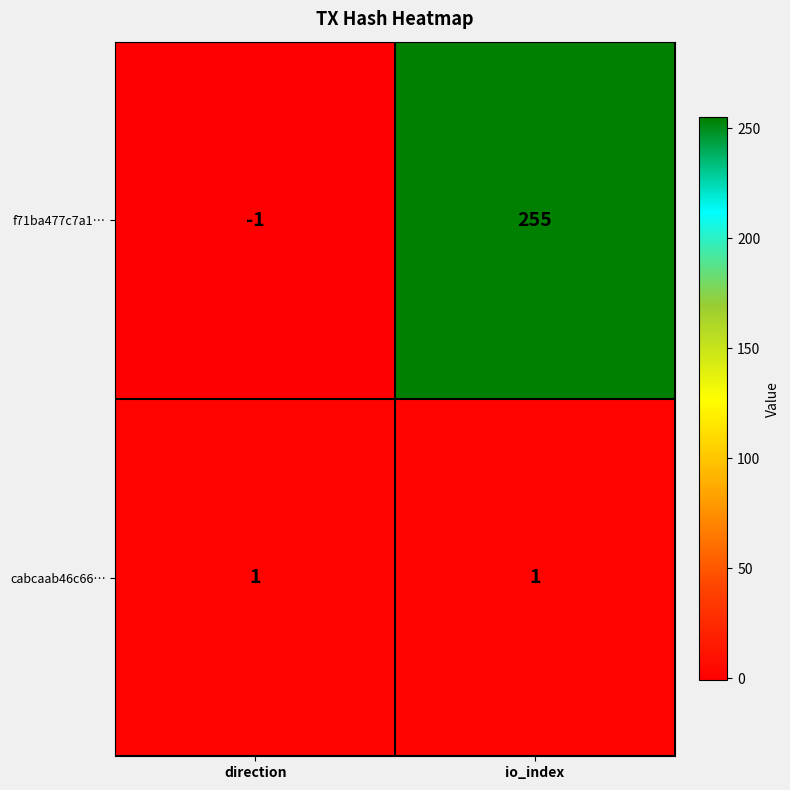

Which series has the widest spread of values?

f71ba477c7a1…